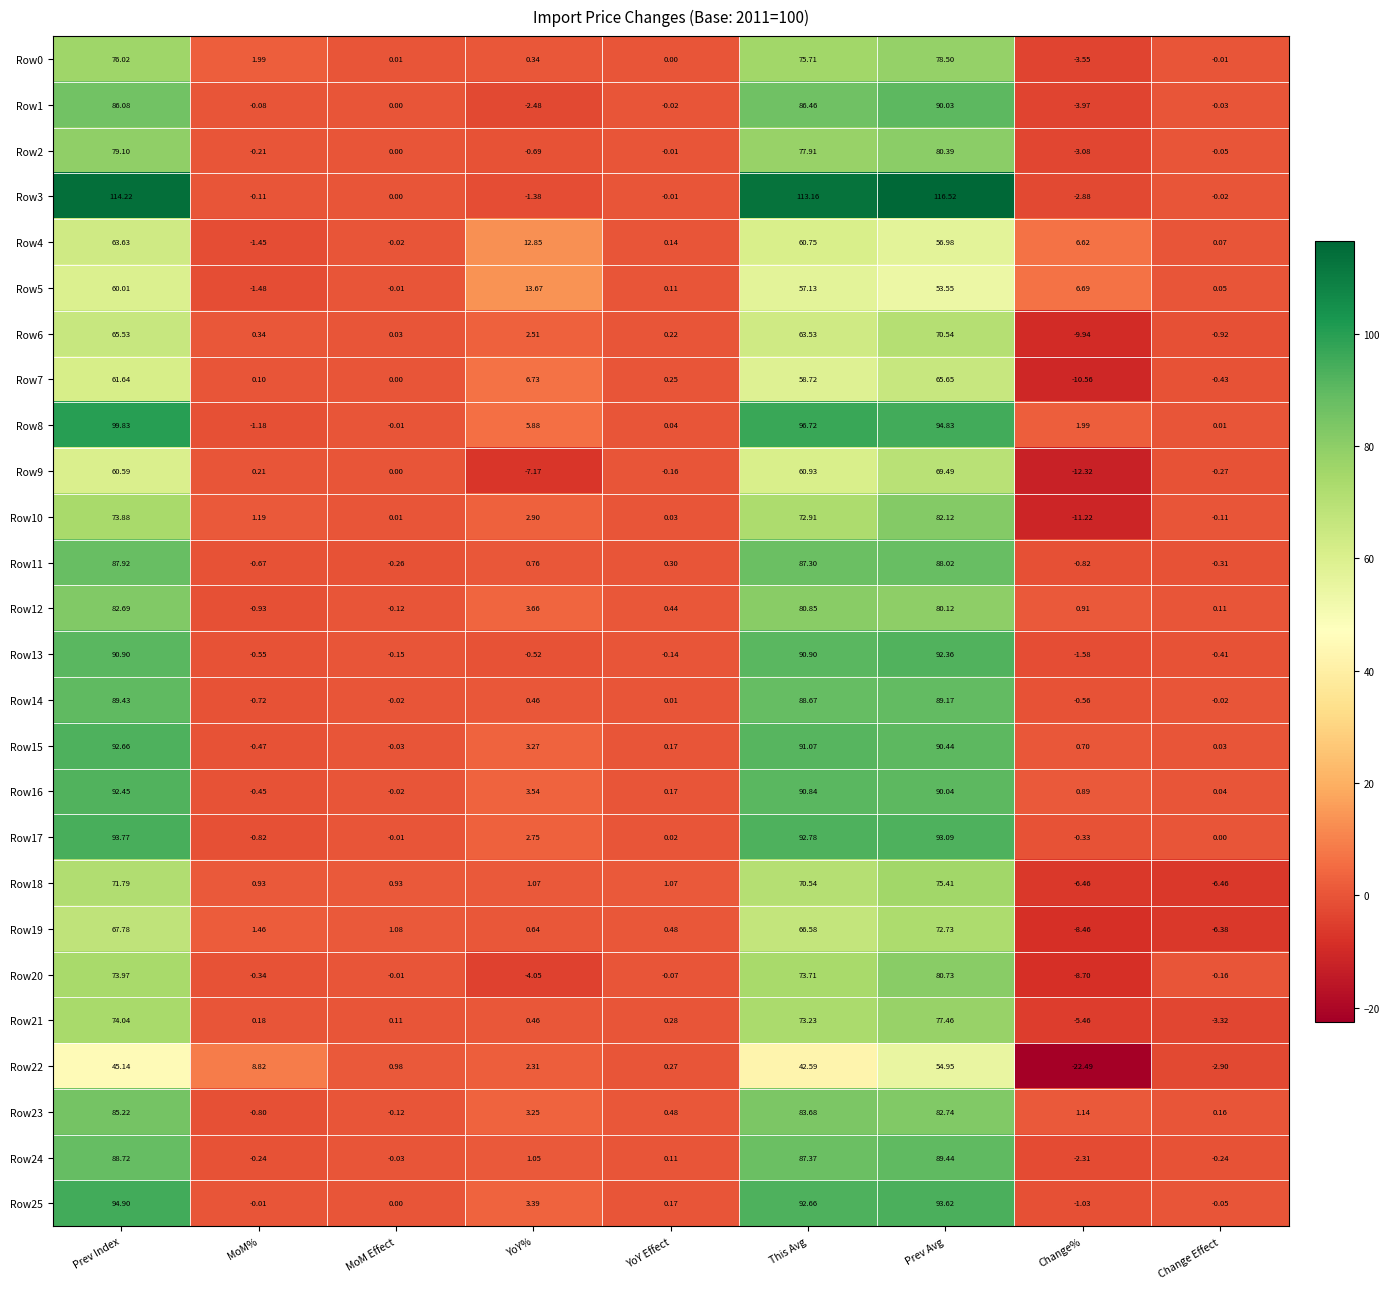

Where is Row10 nearest to the value 35?

YoY%